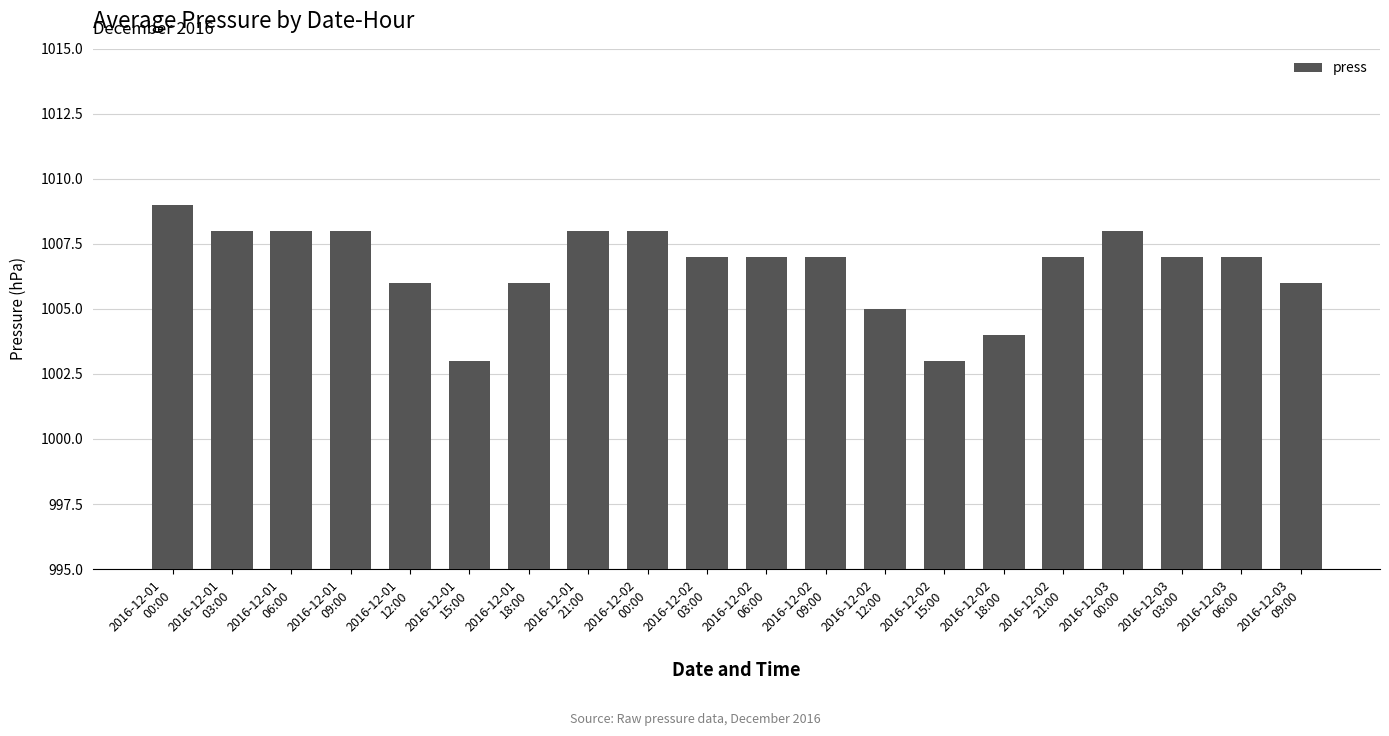

What is the label of the 9th bar from the left?

2016-12-02
00:00